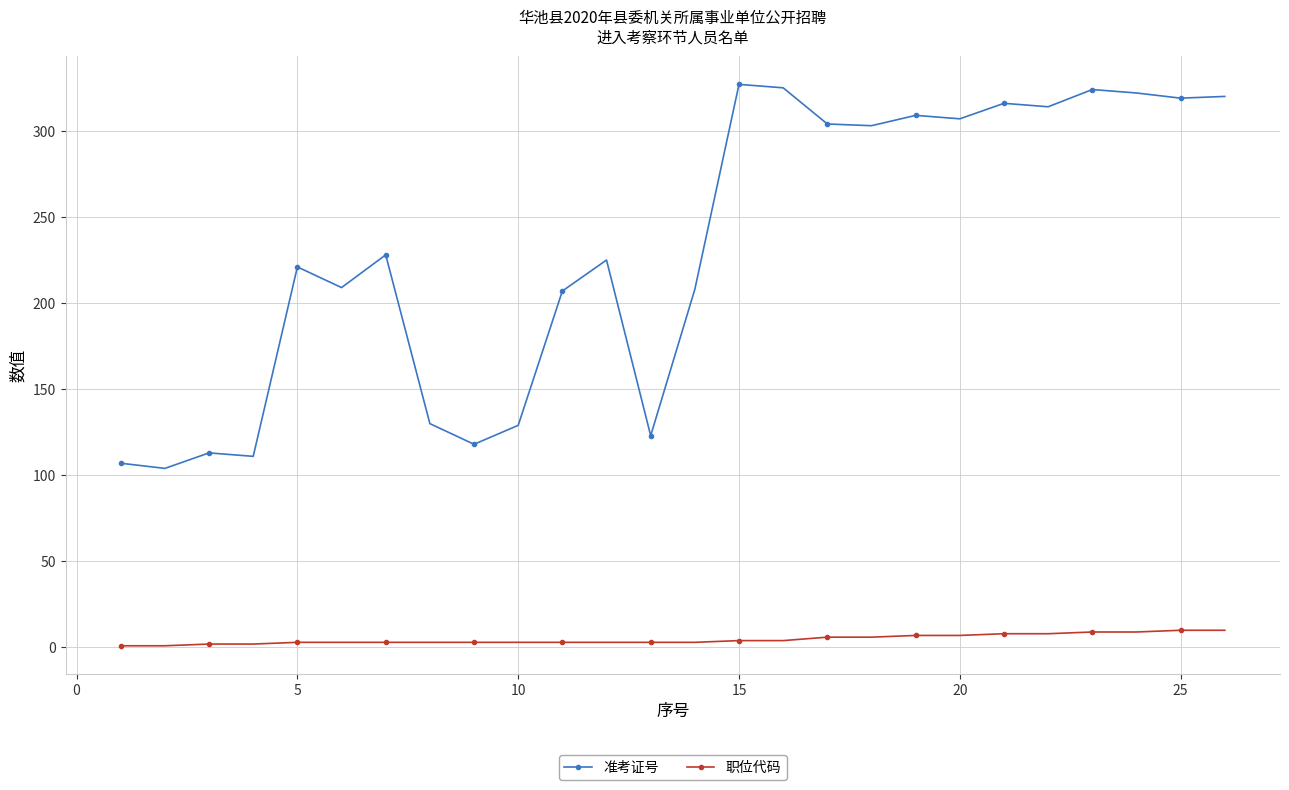

Which series has the largest range (max minus min)?

准考证号